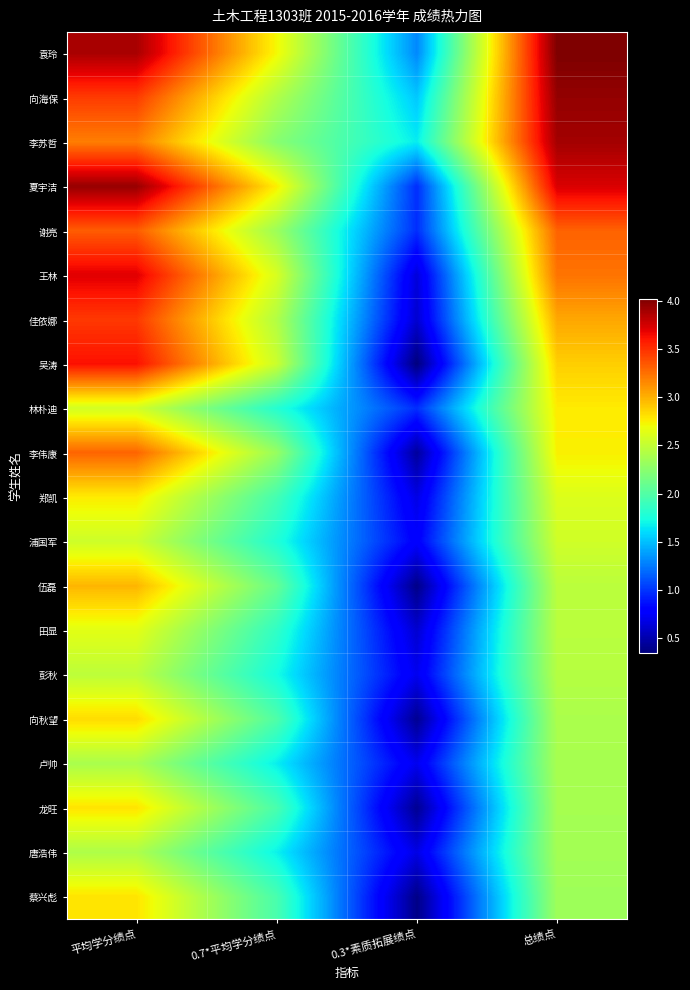

Rank the series at 总绩点 from highest to lowest value.

袁玲, 向海保, 李苏哲, 夏宇洁, 谢亮, 王林, 佳依娜, 吴涛, 林朴迪, 李伟康, 郑凯, 浦国军, 伍磊, 田显, 彭秋, 向秋望, 卢帅, 龙旺, 唐浩伟, 蔡兴彪